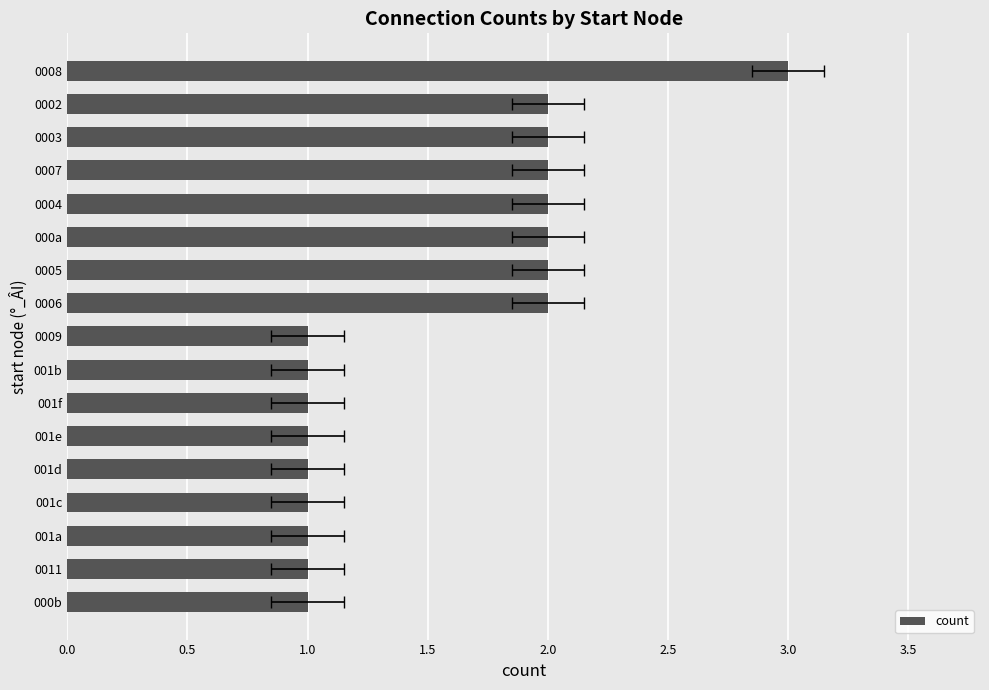

The chart shows a value of 1 at 0011. True or false?

False